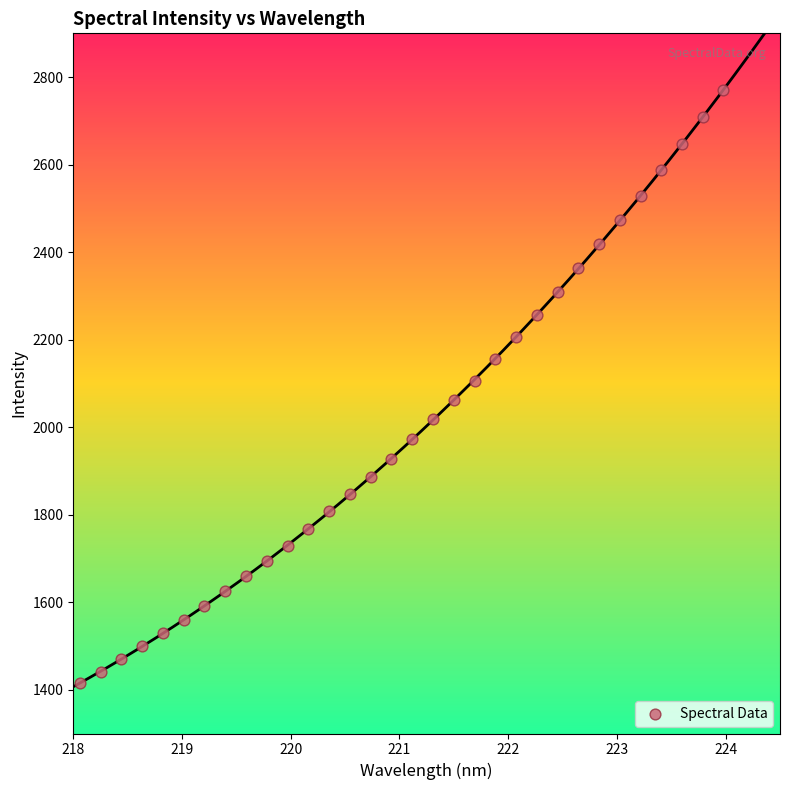

What is the range of Y values (max minus min)?

1355.2